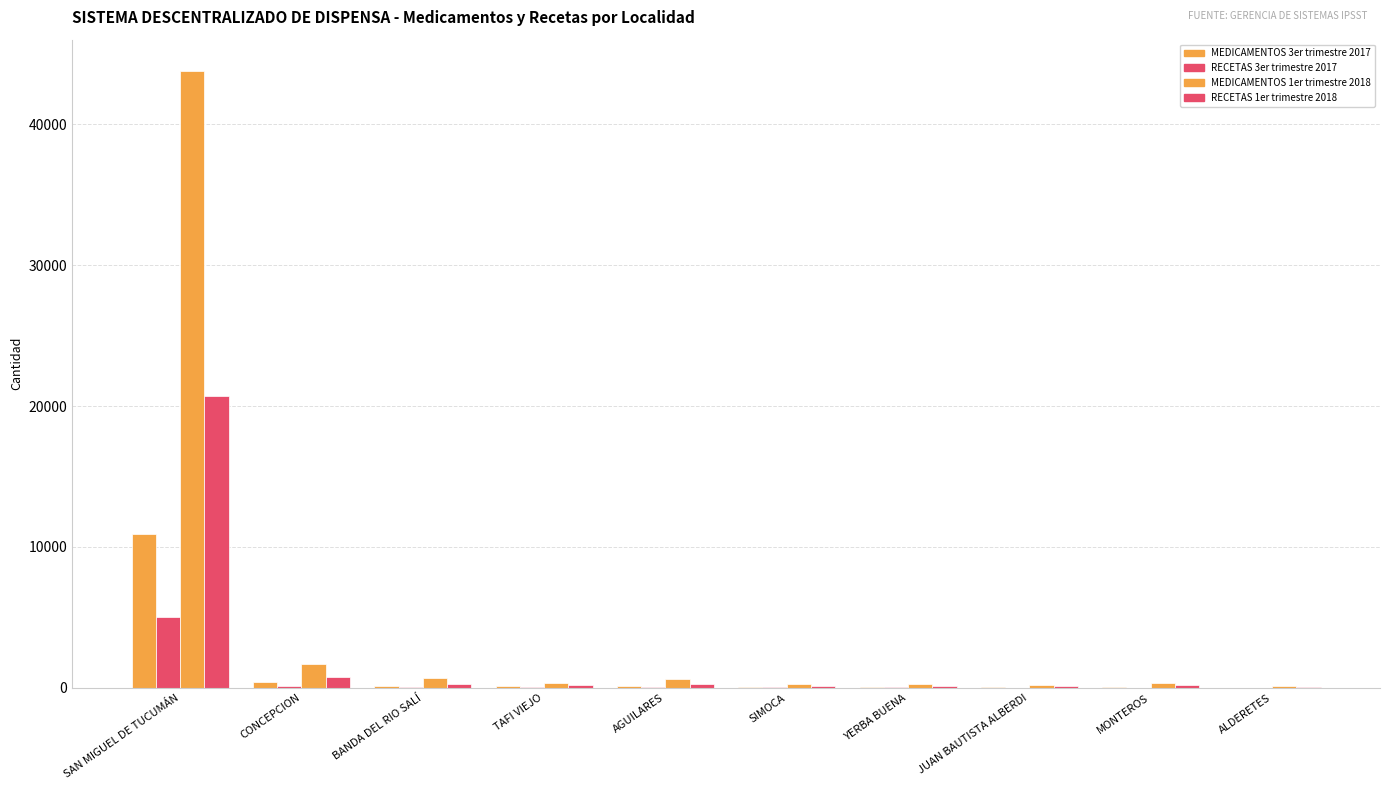

How many categories are shown in the chart?

10